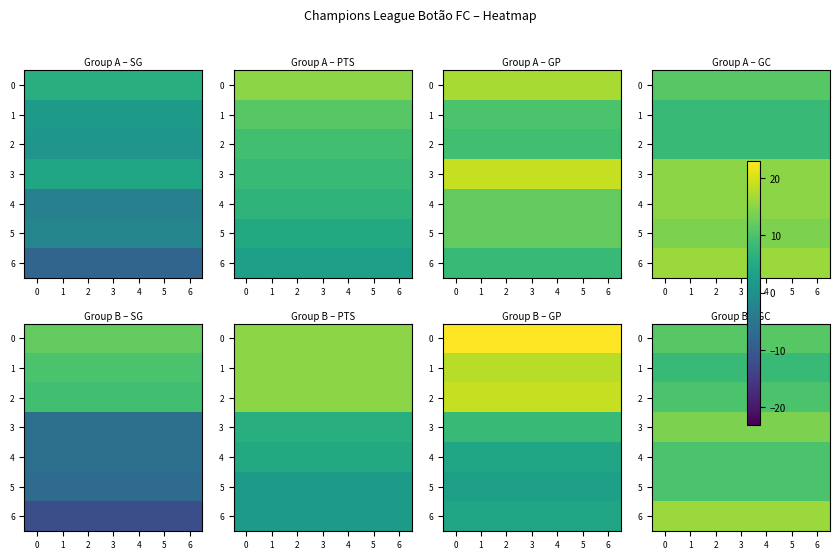

What is the total value across all series at 3?

79